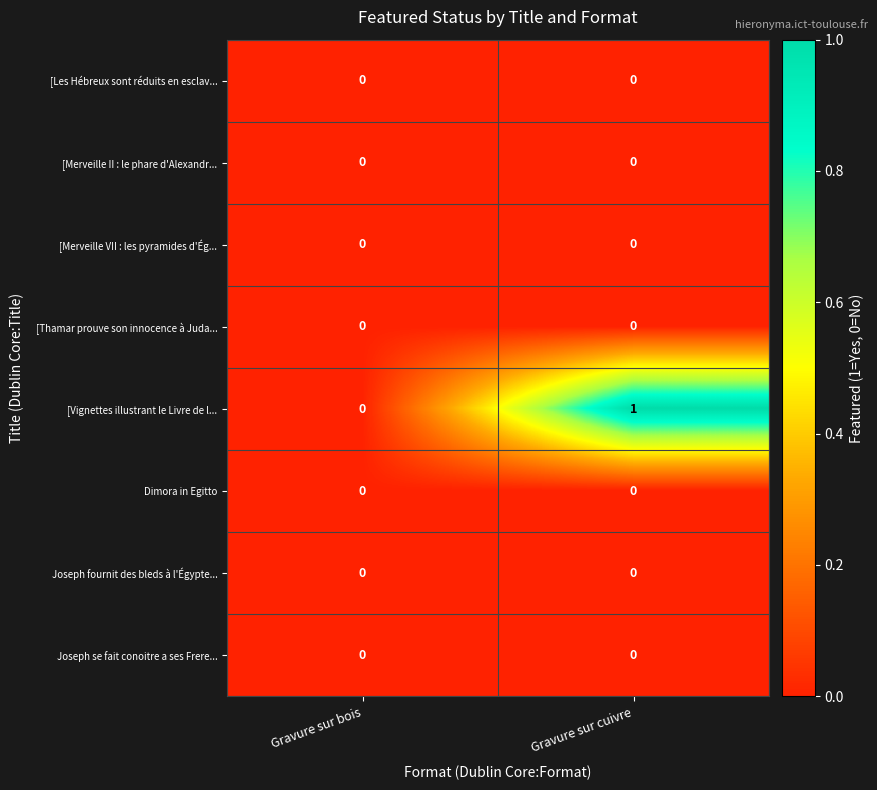

Reading right to left, what are all the values shown in this chart?

[Les Hébreux sont réduits en esclav...: Gravure sur cuivre=0	Gravure sur bois=0
[Merveille II : le phare d'Alexandr...: Gravure sur cuivre=0	Gravure sur bois=0
[Merveille VII : les pyramides d'Ég...: Gravure sur cuivre=0	Gravure sur bois=0
[Thamar prouve son innocence à Juda...: Gravure sur cuivre=0	Gravure sur bois=0
[Vignettes illustrant le Livre de l...: Gravure sur cuivre=1	Gravure sur bois=0
Dimora in Egitto: Gravure sur cuivre=0	Gravure sur bois=0
Joseph fournit des bleds à l'Égypte...: Gravure sur cuivre=0	Gravure sur bois=0
Joseph se fait conoitre a ses Frere...: Gravure sur cuivre=0	Gravure sur bois=0